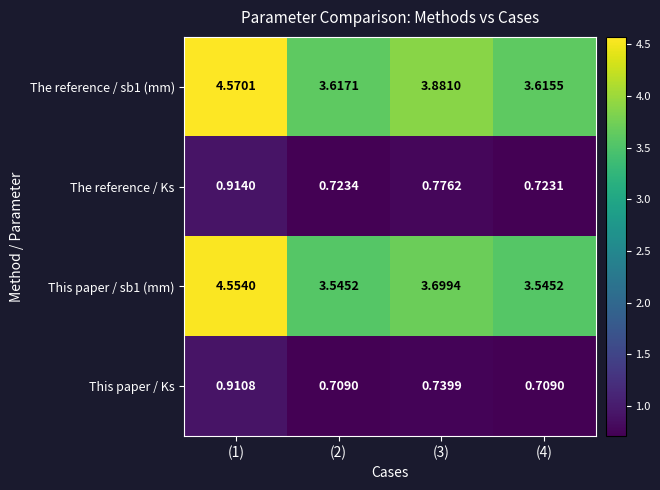

At which category is the sum across all series the highest?

(1)